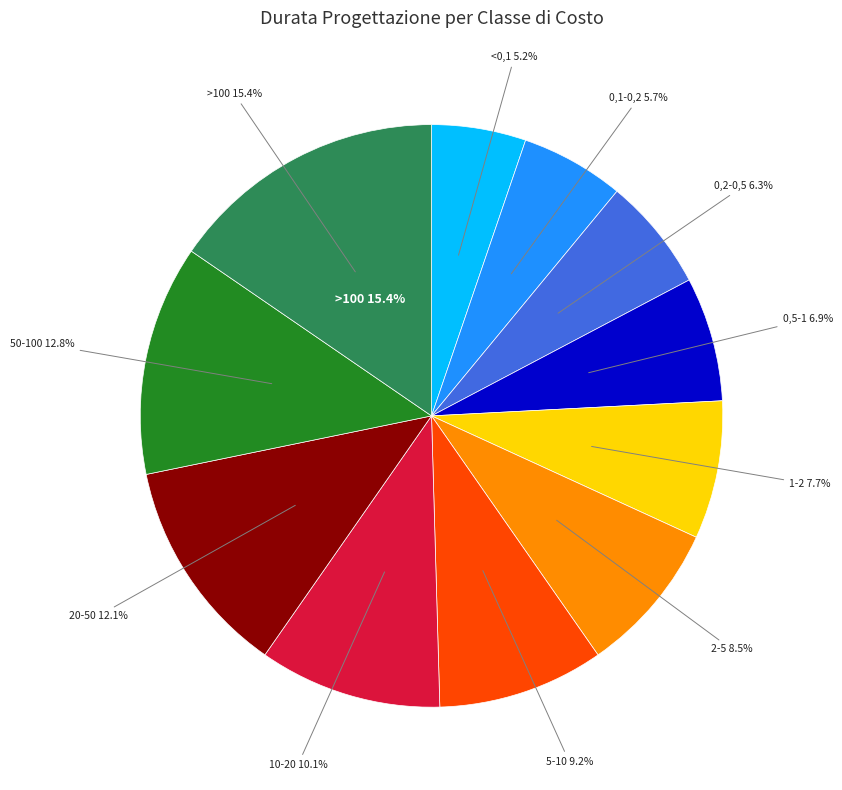

Approximately how many times larger is the value at 0,5-1 compared to 0,2-0,5?

1.1